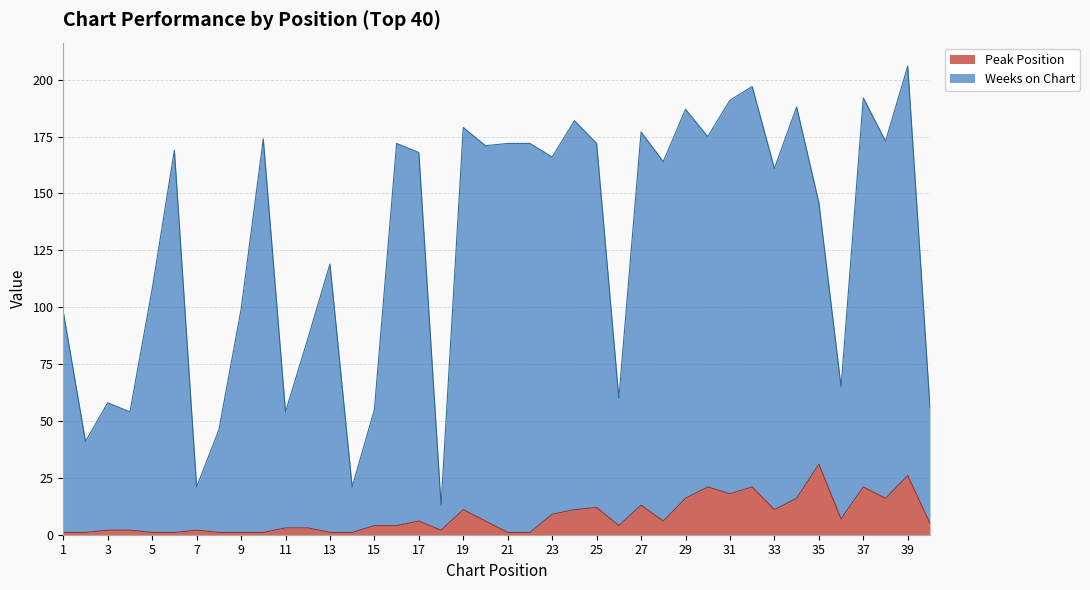

What is the spread (max minus min) of values at 1?

97